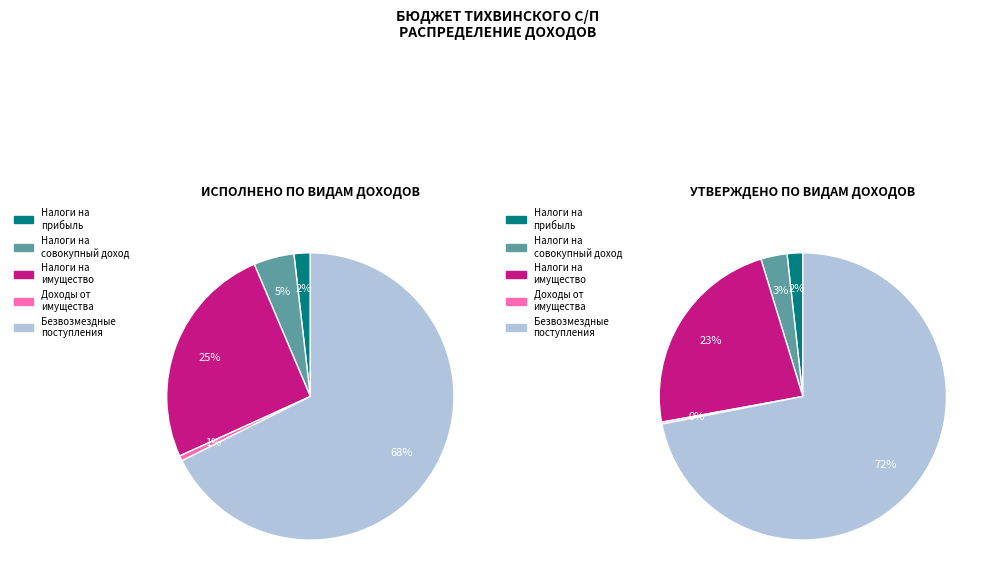

What percentage is the НАЛОГИ НА СОВОКУПНЫЙ ДОХОД slice, to the nearest percent?

5%